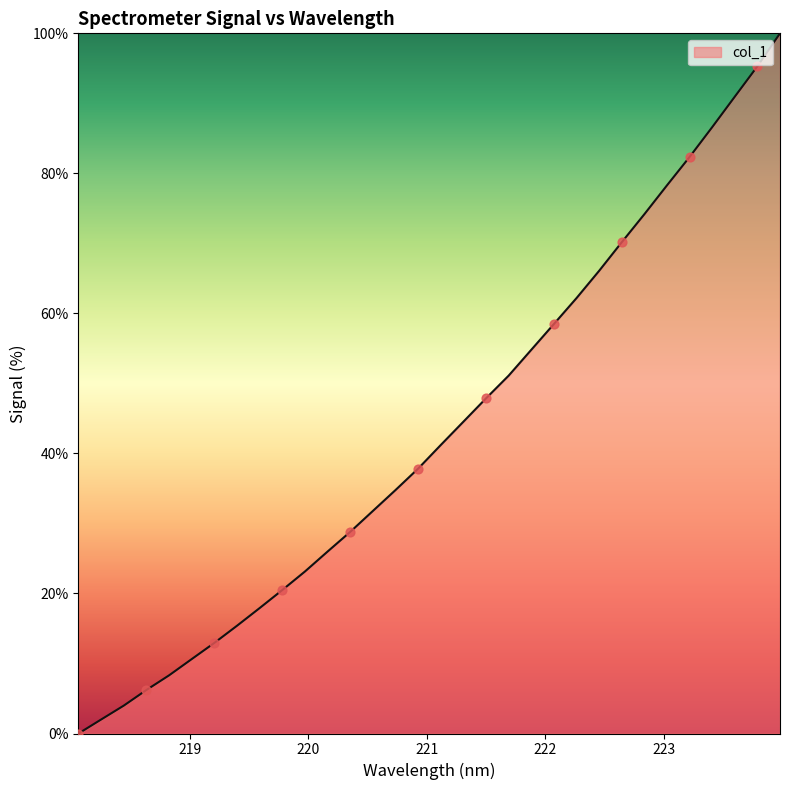

What is the greatest value displayed?

100.0